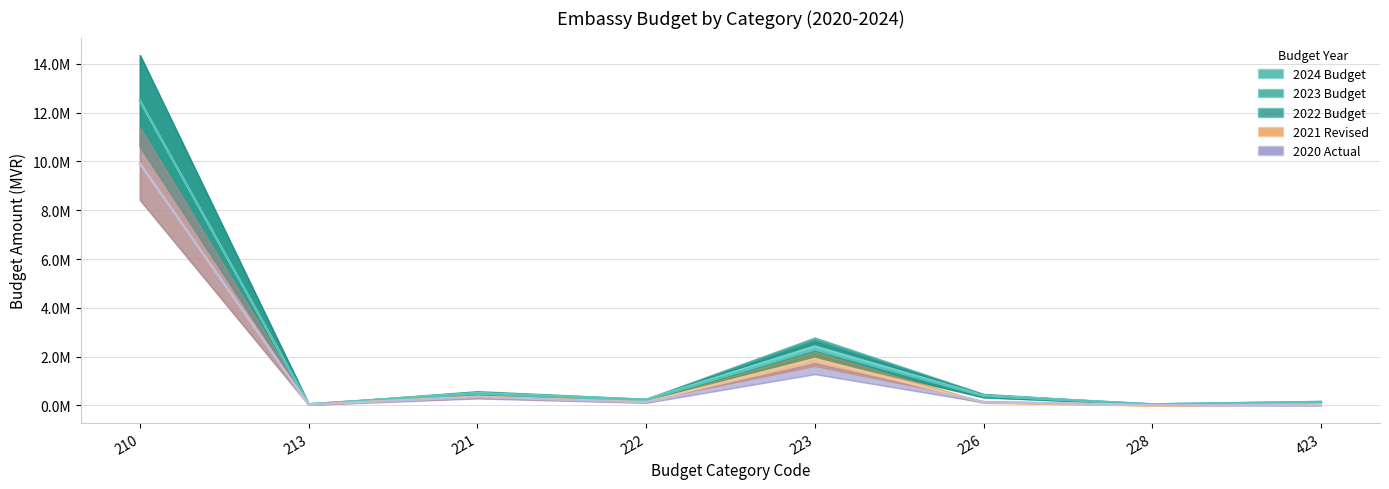

What is the value of the 2024 Budget point at the 3rd from the left?

508707